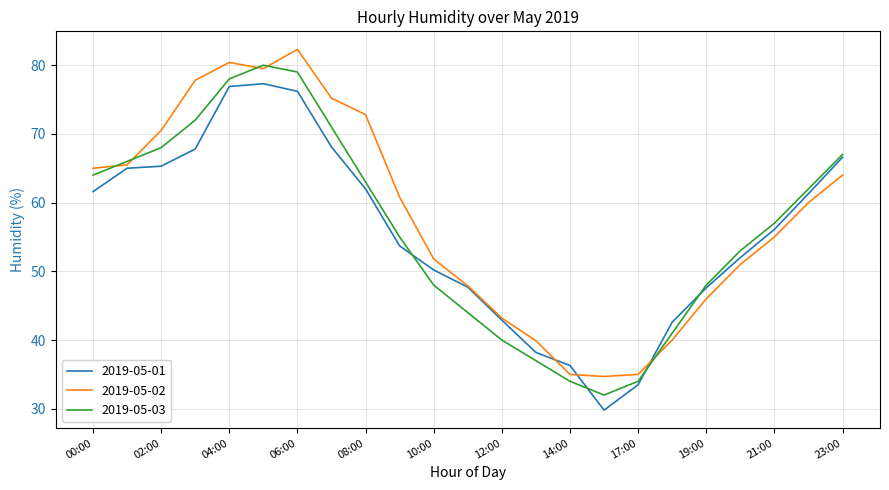

What is the highest value of the 2019-05-01 series?

77.3